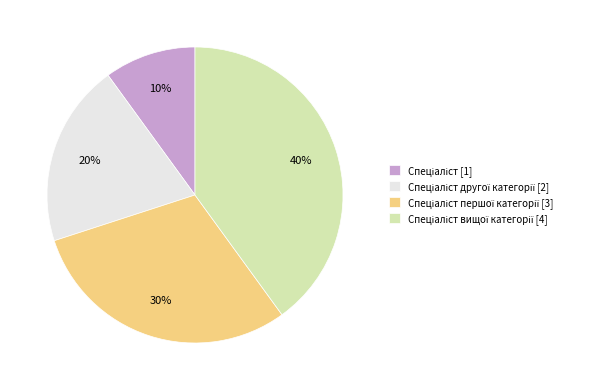

To the nearest percent, what is the average slice percentage?

25%